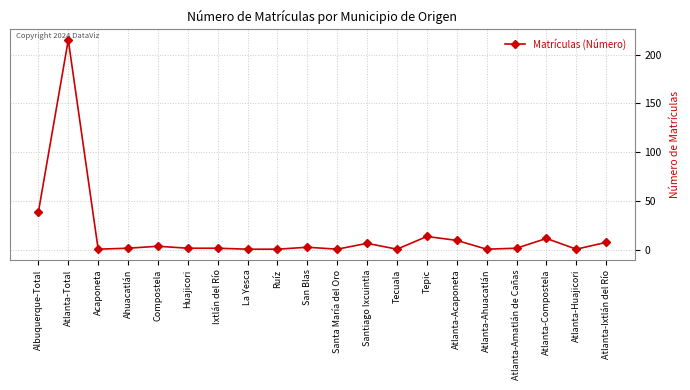

Does the chart have visible grid lines?

Yes